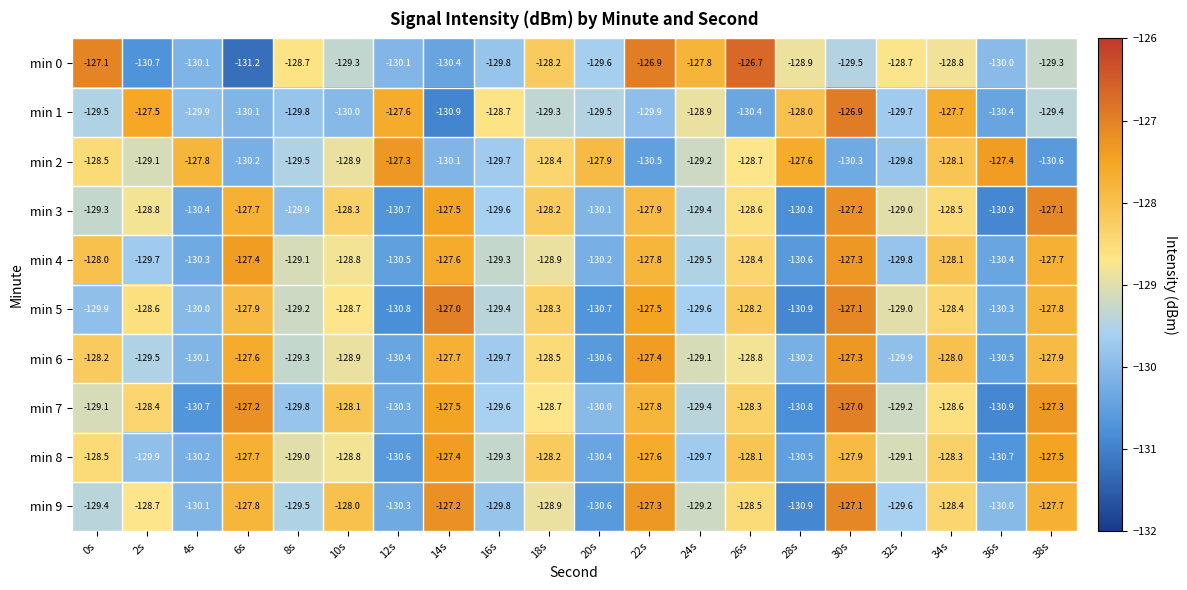

Between 10s and 18s, which series saw the biggest shift?

min 0